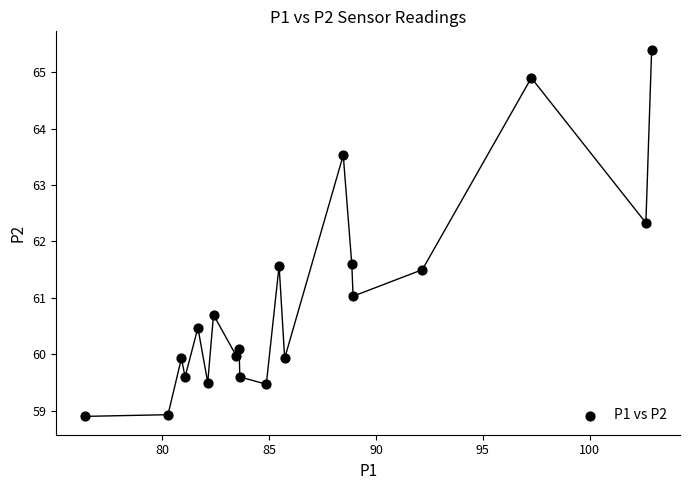

What is the range of X values (max minus min)?

26.5